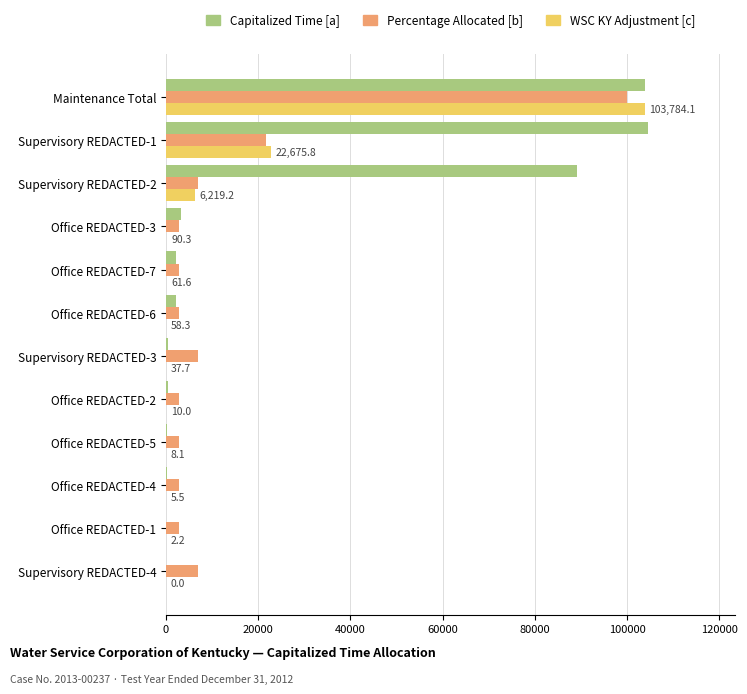

Between Office REDACTED-5 and Supervisory REDACTED-1, which series saw the biggest shift?

Capitalized Time [a]